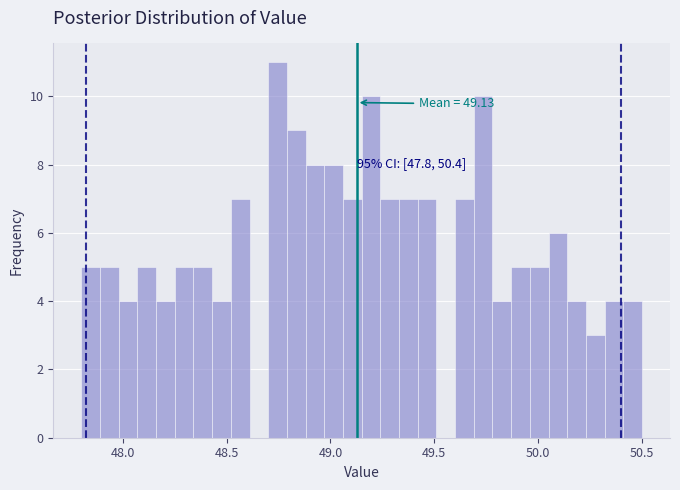

Around what value on the x-axis is the tallest bar? Give the approximate position of its centre, as read against the axis.

48.75